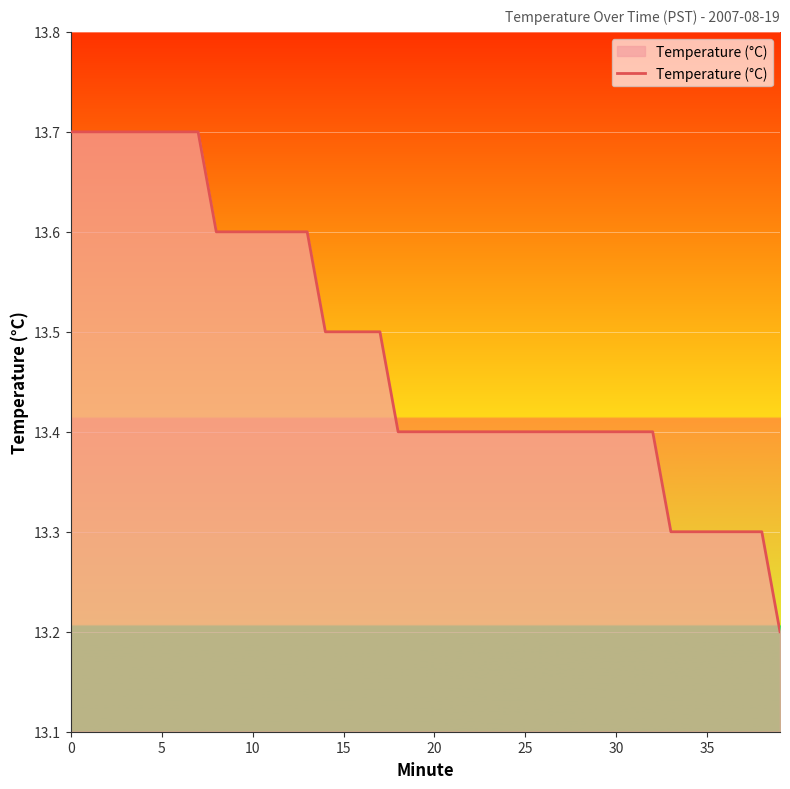

What is the difference between the maximum and minimum values?

0.5